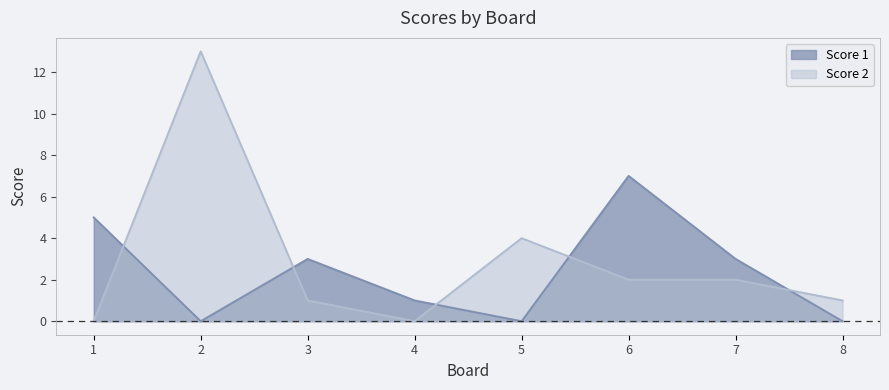

Is it true that Score 1 equals 2 at 6?

False